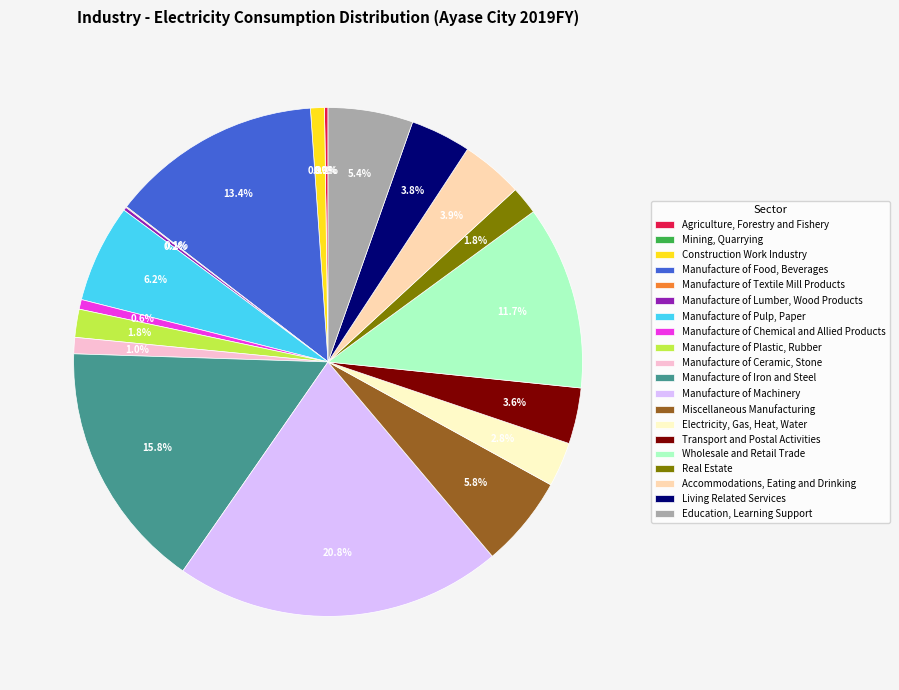

To the nearest percent, what is the combined percentage of Manufacture of Plastic, Rubber and Manufacture of Chemical and Allied Products?

2%